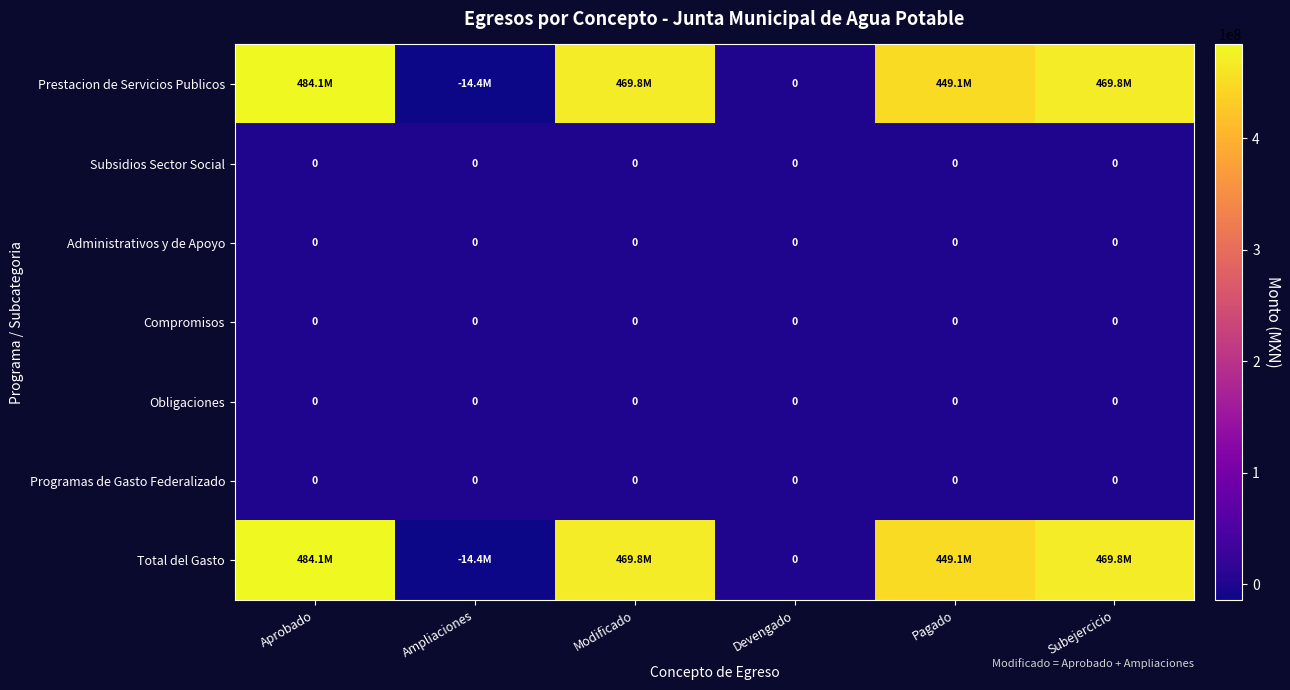

What is the spread (max minus min) of values at Subejercicio?

469789911.9